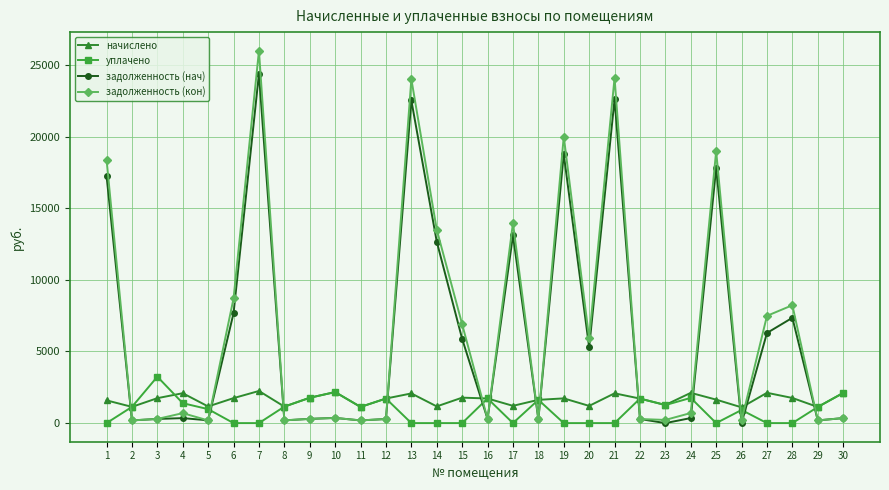

How many values in the уплачено series are below 1125?

15